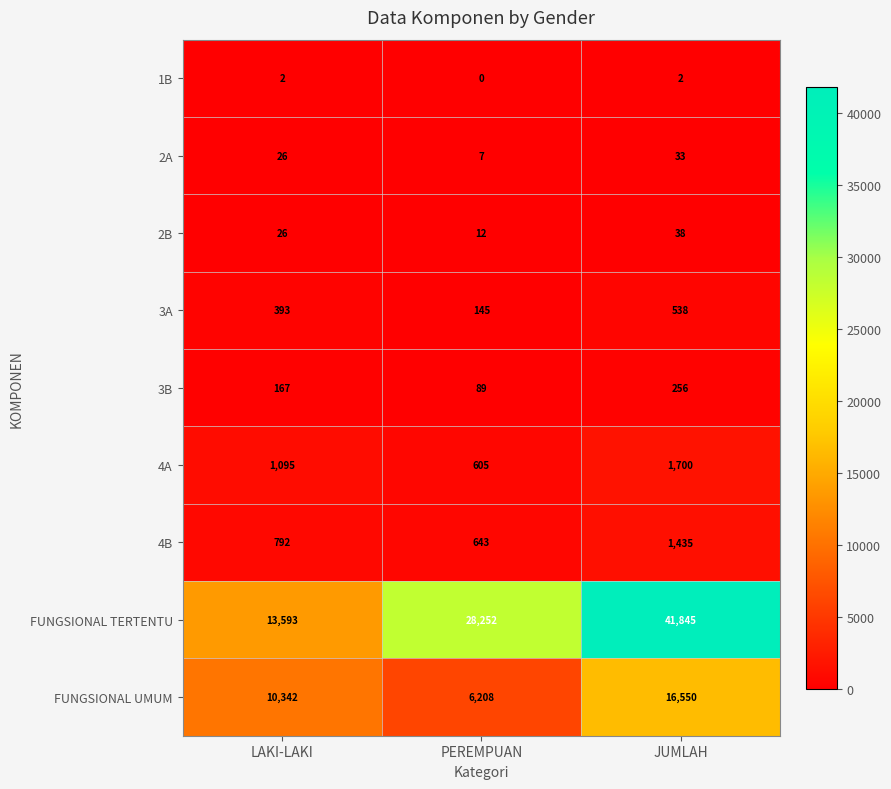

What is the difference between the maximum and minimum values in the 4A series?

1095